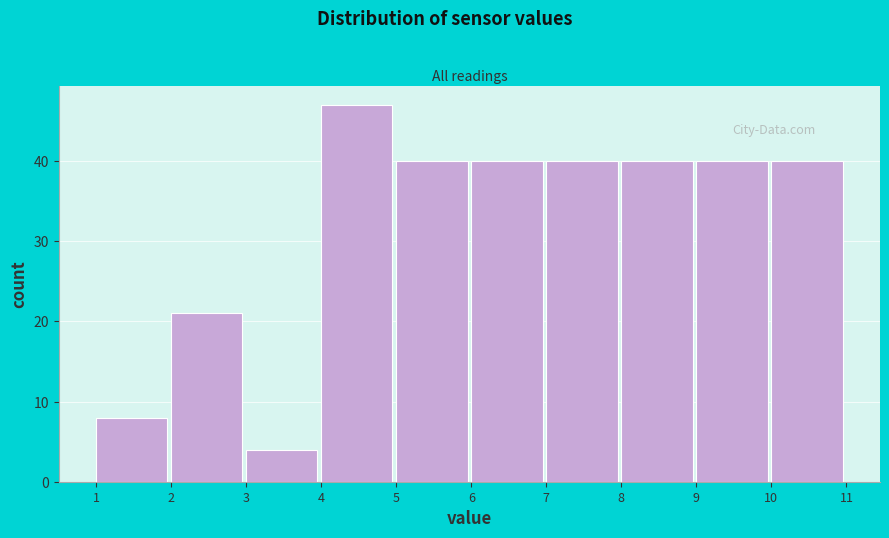

Reading left to right, transcribe this chart: for each bar, give the range it covers on the x-axis and its height. The values are not printed on the chart, so give them approximately, as read against the axis.

1 to 2: 8
2 to 3: 21
3 to 4: 4
4 to 5: 47
5 to 6: 40
6 to 7: 40
7 to 8: 40
8 to 9: 40
9 to 10: 40
10 to 11: 40